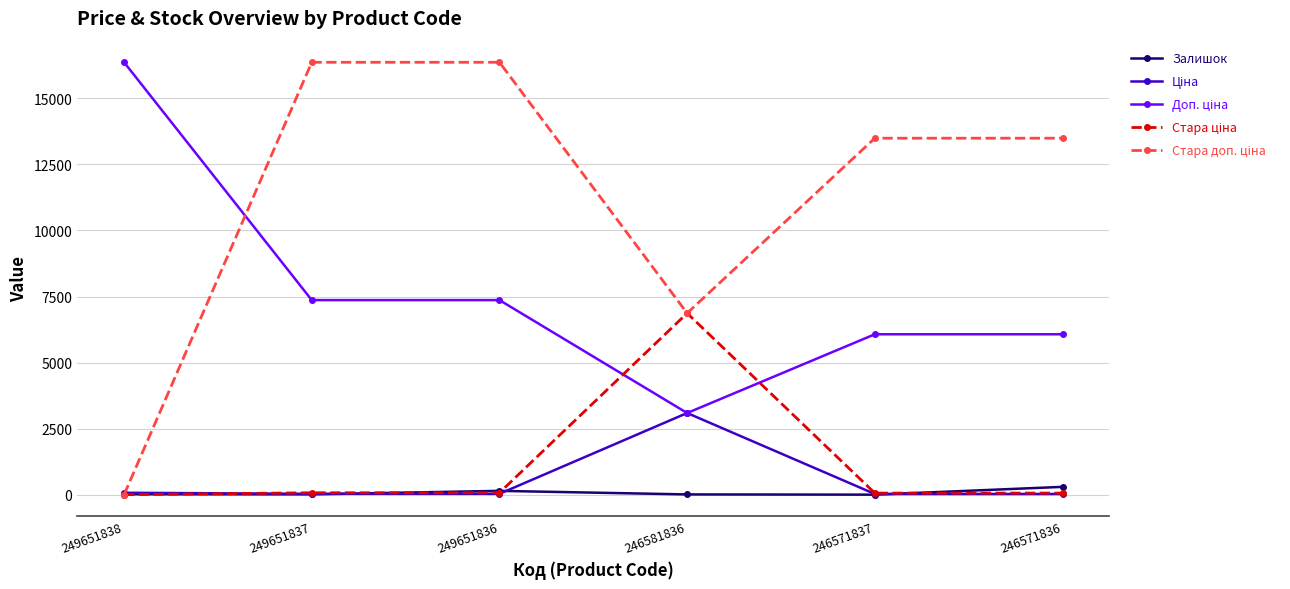

Does the chart display data point markers on the line(s)?

Yes